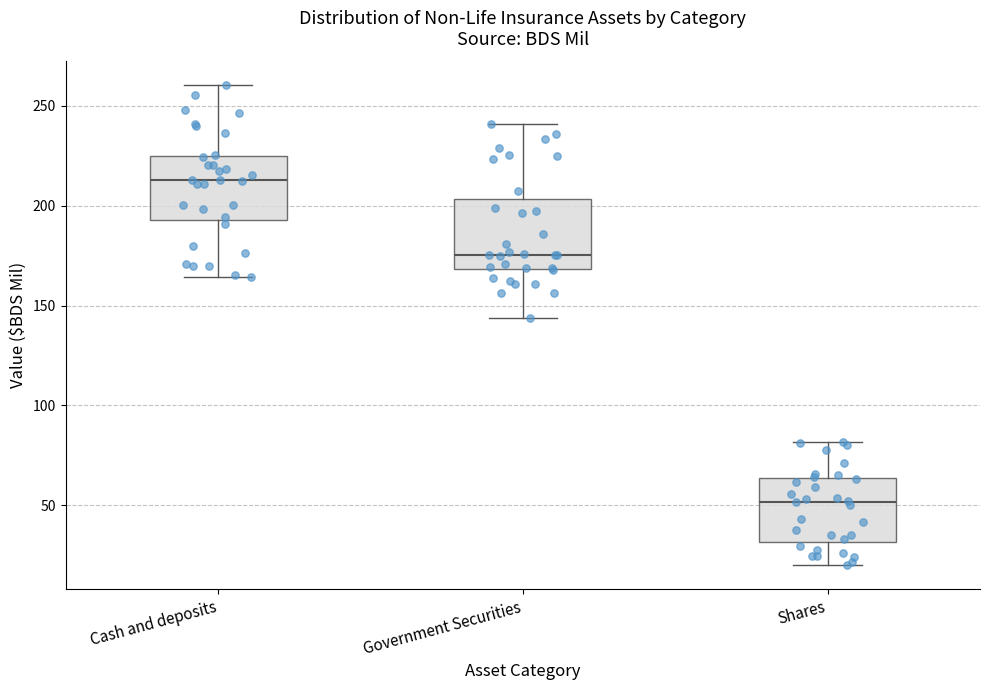

Reading left to right, transcribe this box plot: for each box, give where its median line is, the range the box spans, and where its two whiskers end, as read against the y-axis. The values are not printed on the chart, so give them approximately, as read against the axis.

Cash and deposits: median 215, box 195 to 225, whiskers 165 to 260
Government Securities: median 175, box 170 to 205, whiskers 145 to 240
Shares: median 50, box 30 to 65, whiskers 20 to 80